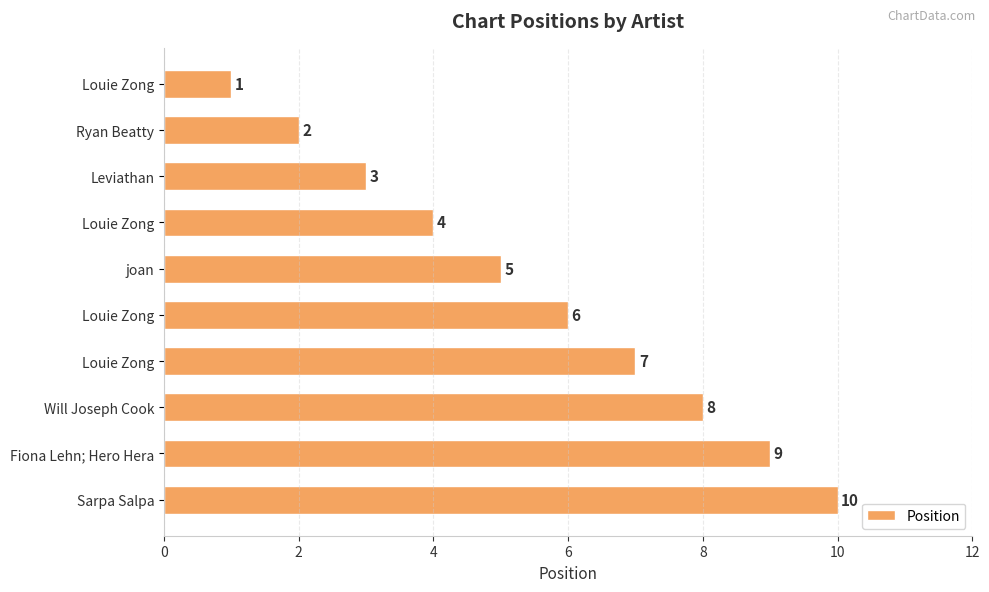

Does the chart contain any negative values?

No